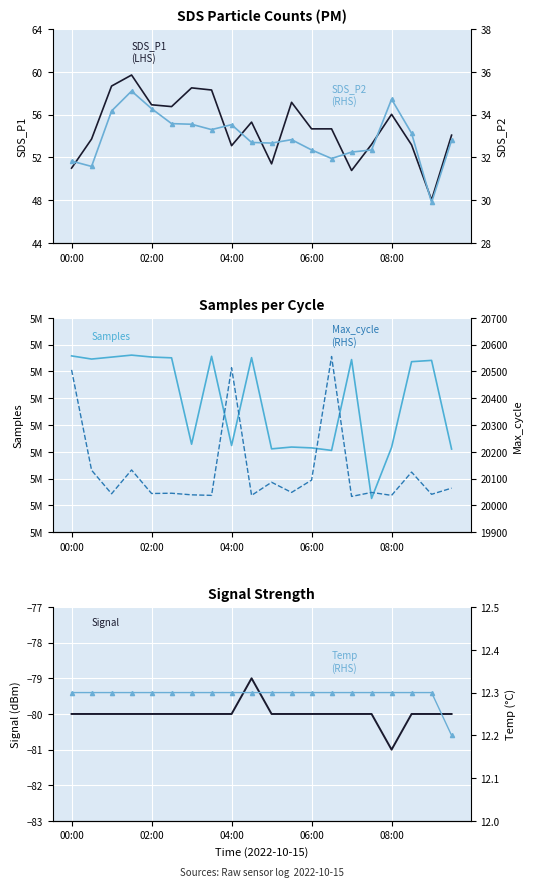

The SDS_P2 (RHS) series shows 33.6 at 5. True or false?

True